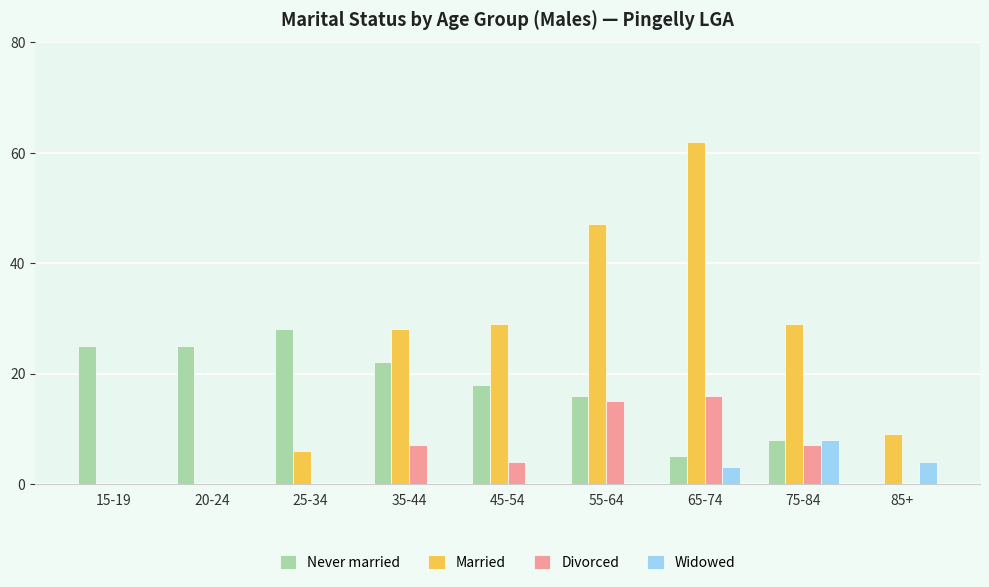

Which category has the highest value in the Widowed series?

75-84